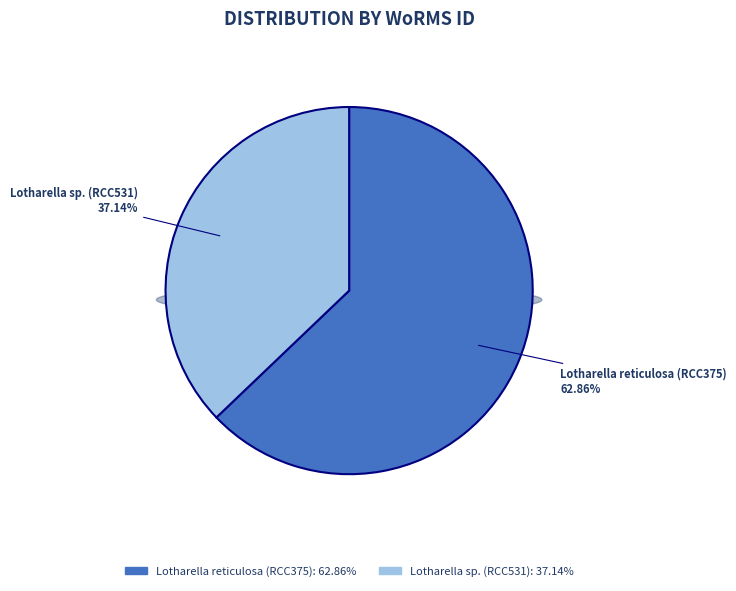

Rank the categories by value from lowest to highest.

Lotharella sp. (RCC531), Lotharella reticulosa (RCC375)